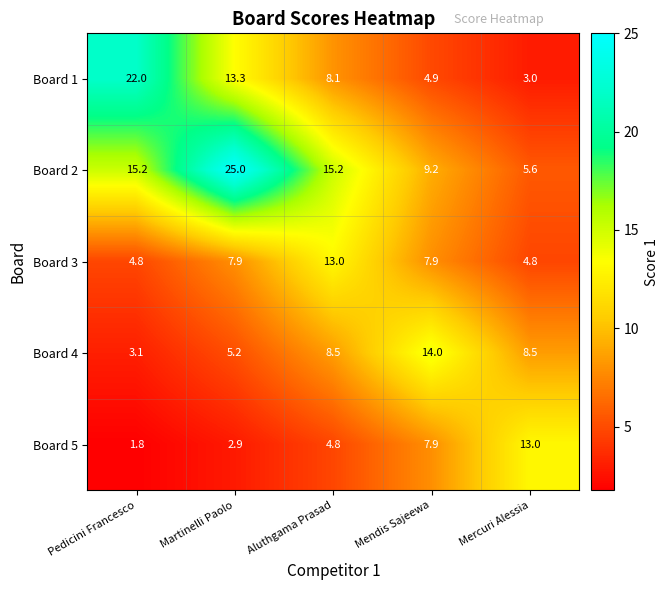

Is the value of Board 5 at Aluthgama Prasad greater than the value of Board 1 at Aluthgama Prasad?

No